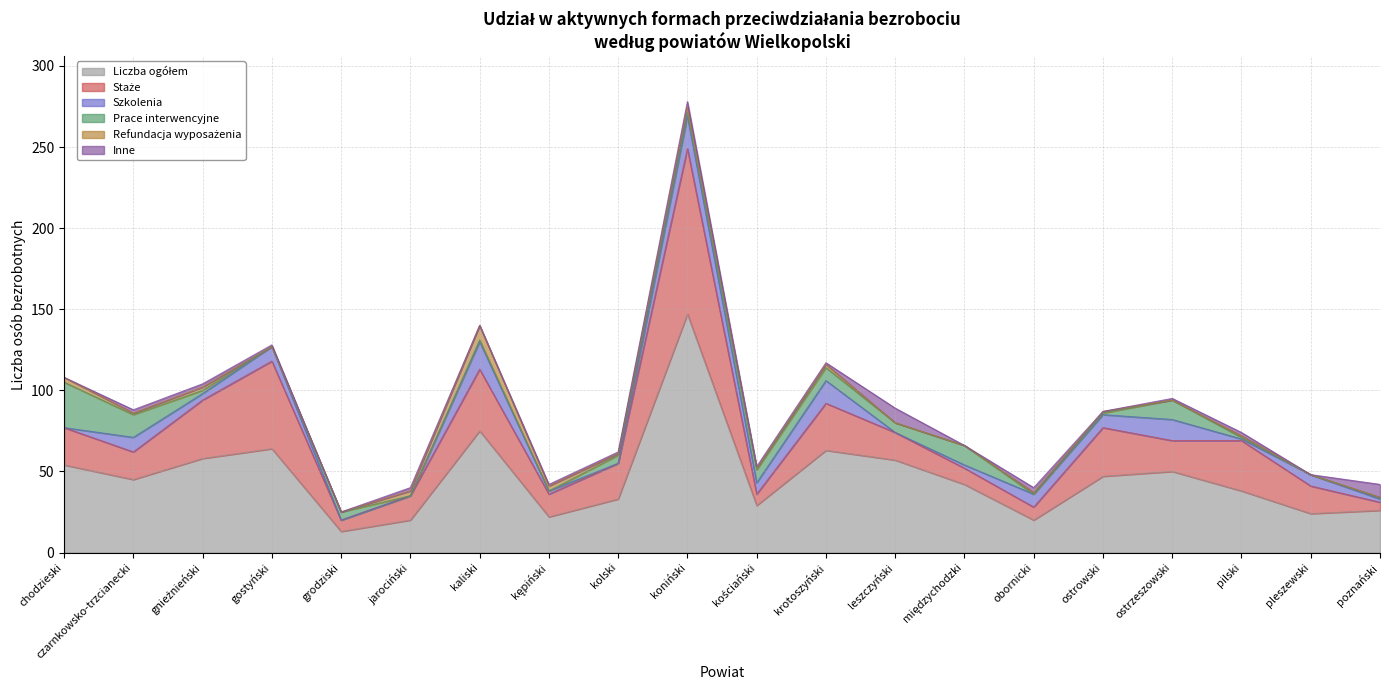

True or false: Inne has a value of 0 at gostyński.

False